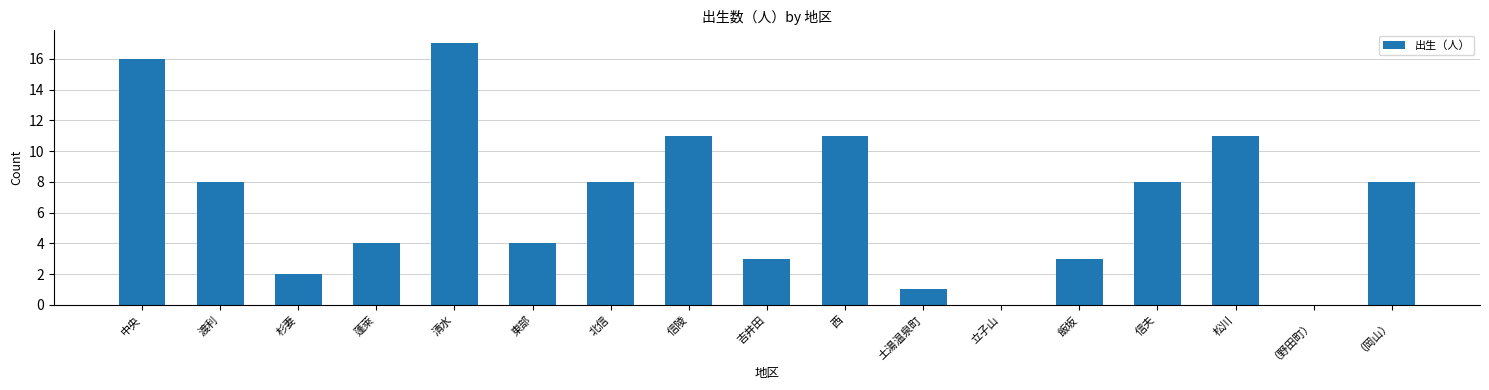

True or false: the data shows 4 at 東部.

True